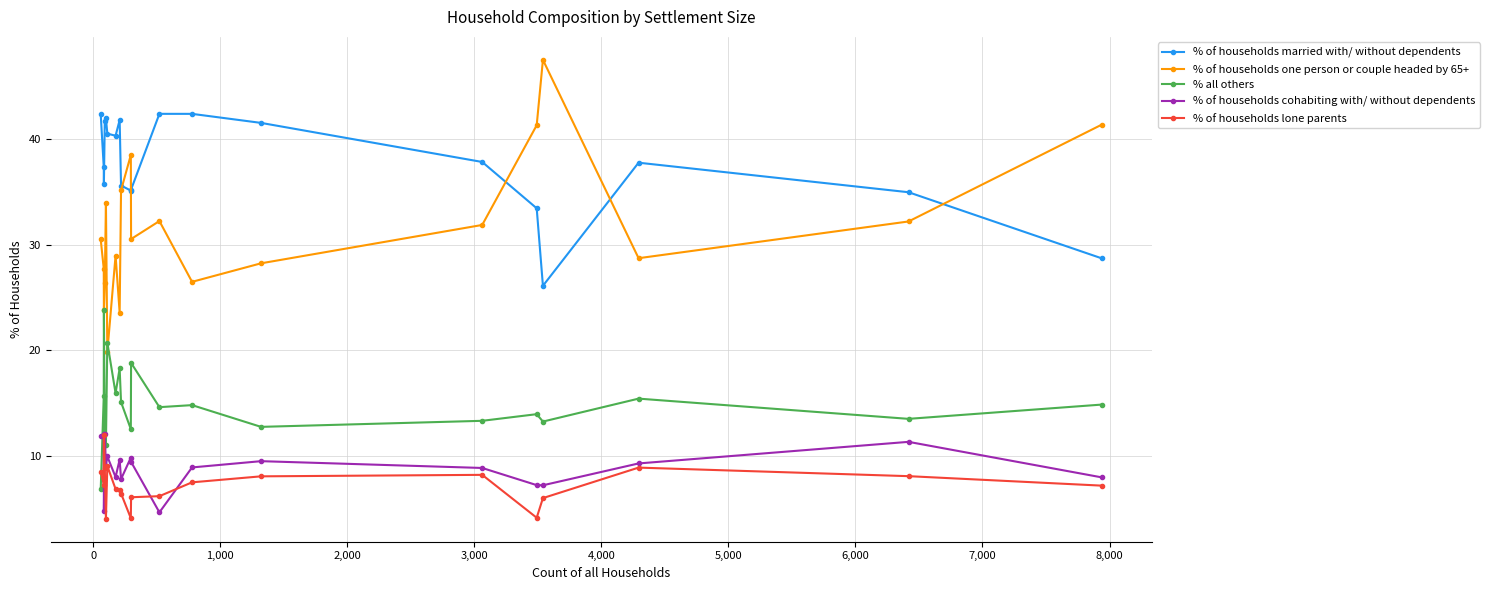

Does the chart have visible grid lines?

Yes